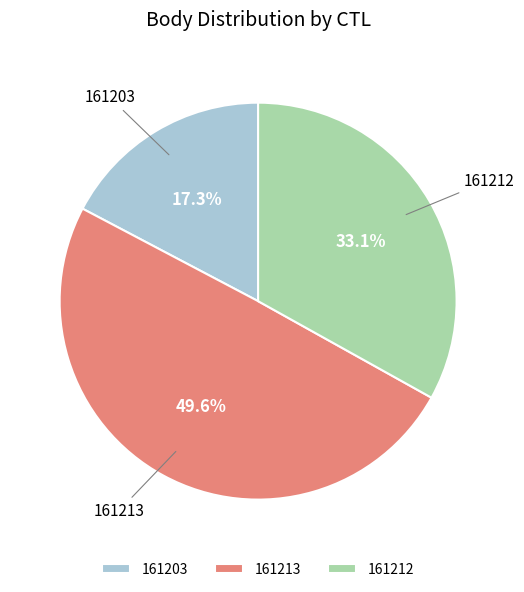

How many slices are in this pie chart?

3